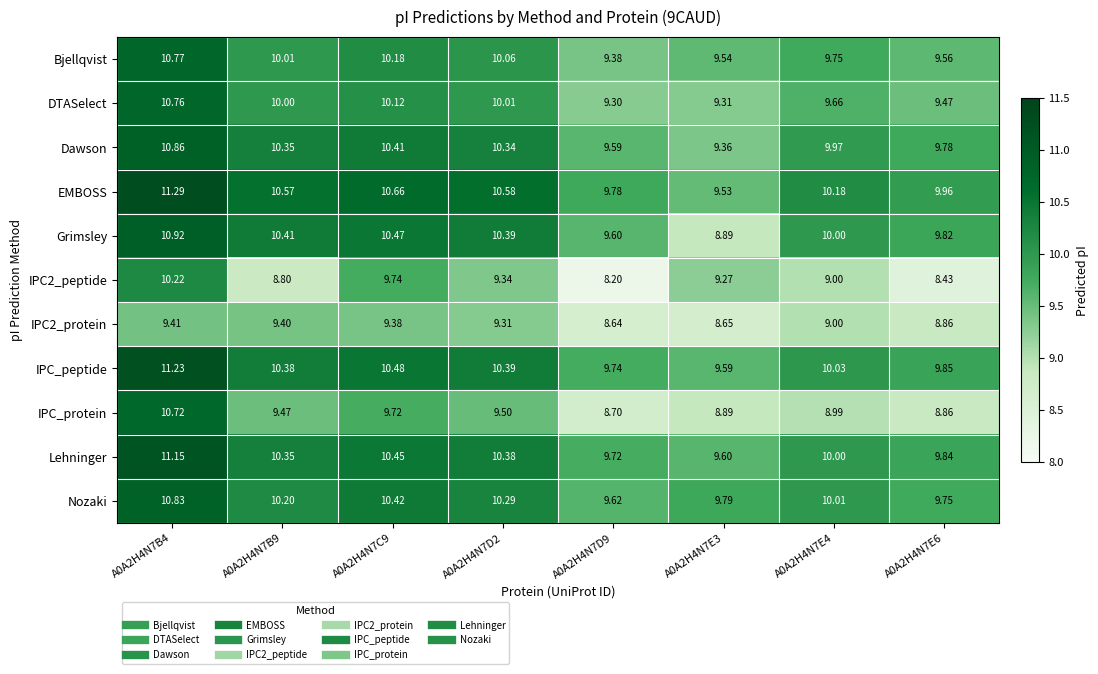

What is the minimum value shown in the chart?

8.2